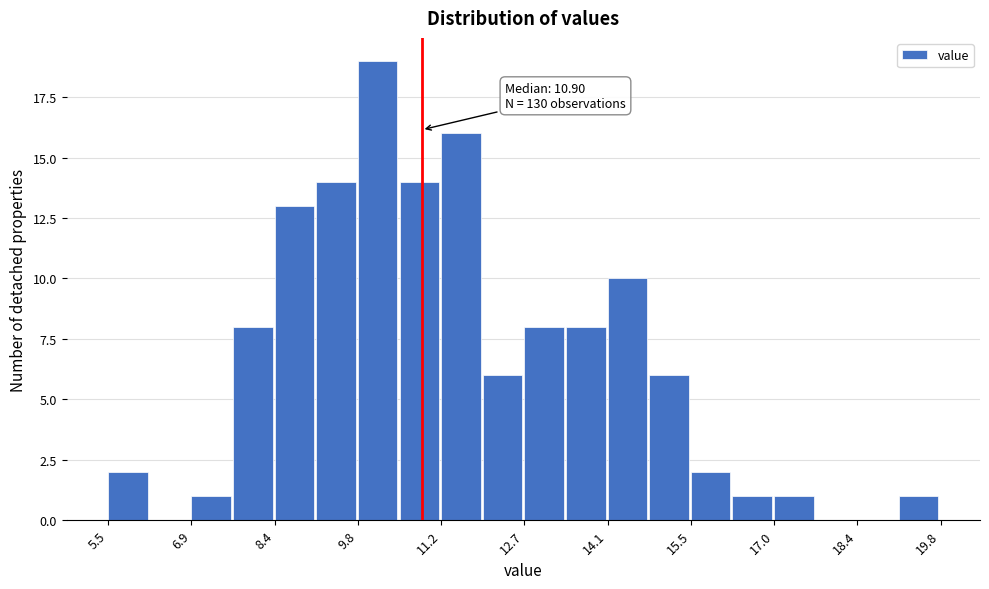

Around what value on the x-axis is the tallest bar? Give the approximate position of its centre, as read against the axis.

10.2